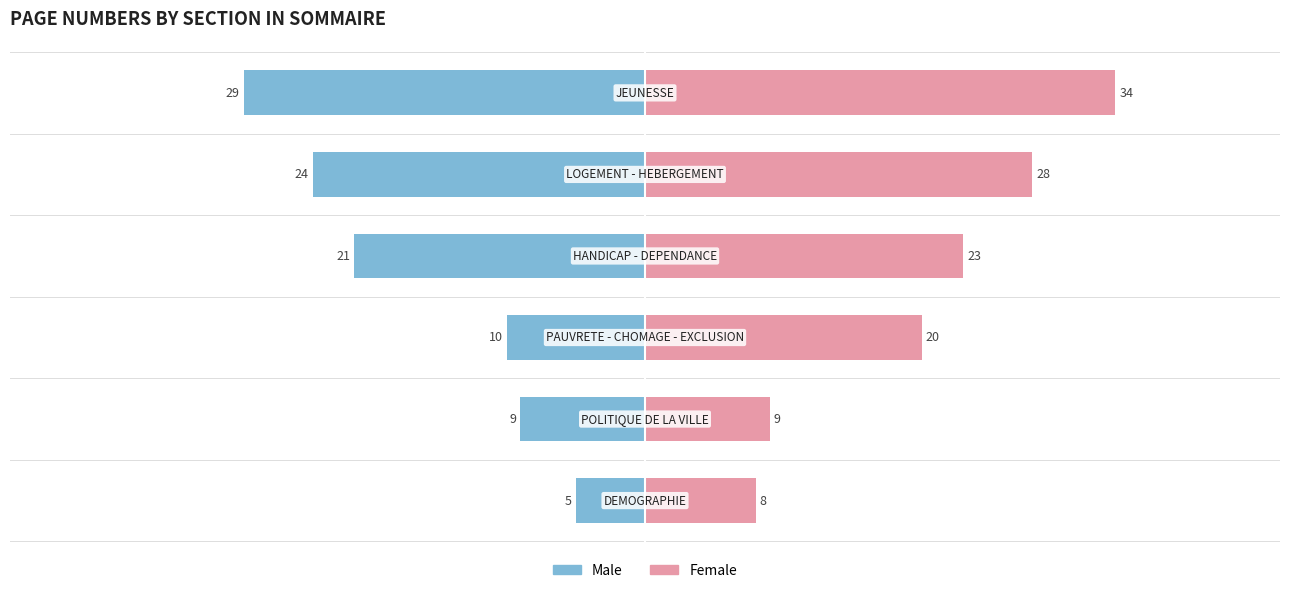

How many distinct data groups are displayed?

2